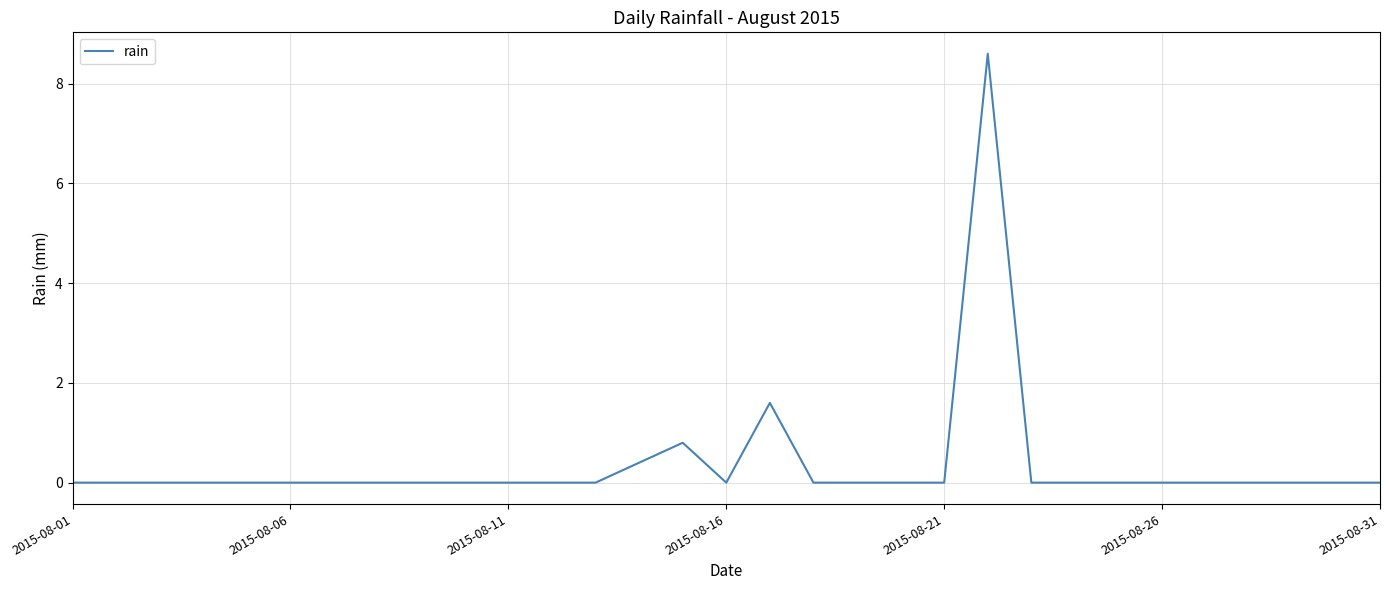

Reading left to right, list all the values displayed in this chart.

0.0	0.0	0.0	0.0	0.0	0.0	0.0	0.0	0.0	0.0	0.0	0.0	0.0	0.4	0.8	0.0	1.6	0.0	0.0	0.0	0.0	8.6	0.0	0.0	0.0	0.0	0.0	0.0	0.0	0.0	0.0